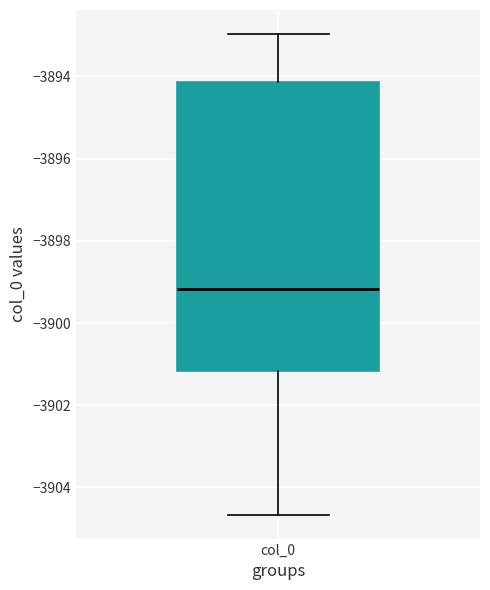

Read this box plot against the y-axis: the position of the median line, the range covered by the box, and the ends of both whiskers. The values are not printed on the chart, so give them approximately, as read against the axis.

median -3899.2, box -3901.2 to -3894.2, whiskers -3904.6 to -3893.0